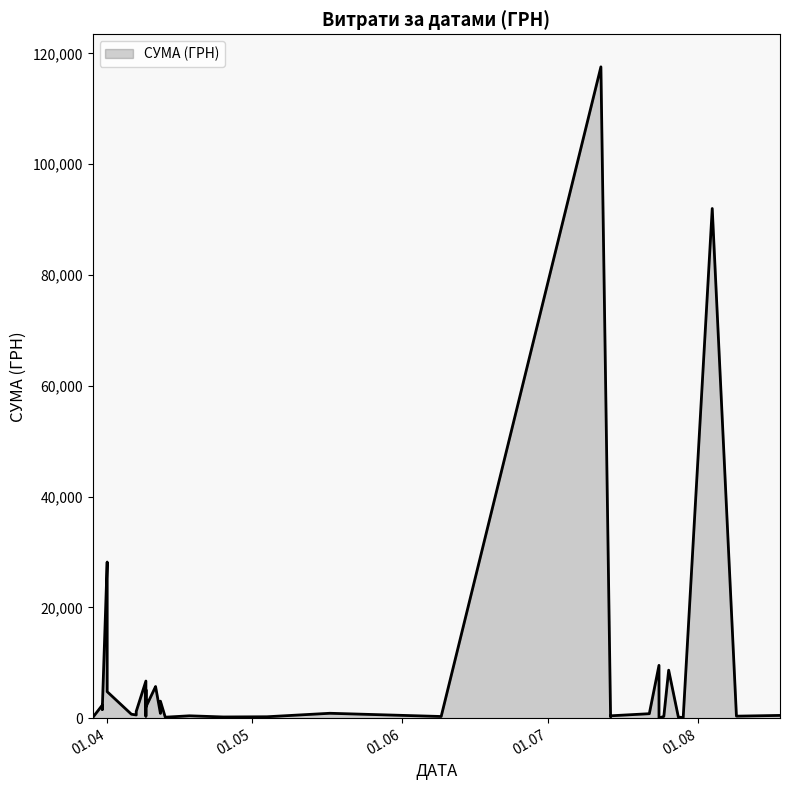

What is the difference between the values at 09.04.2016 and 14.07.2016?

142.8